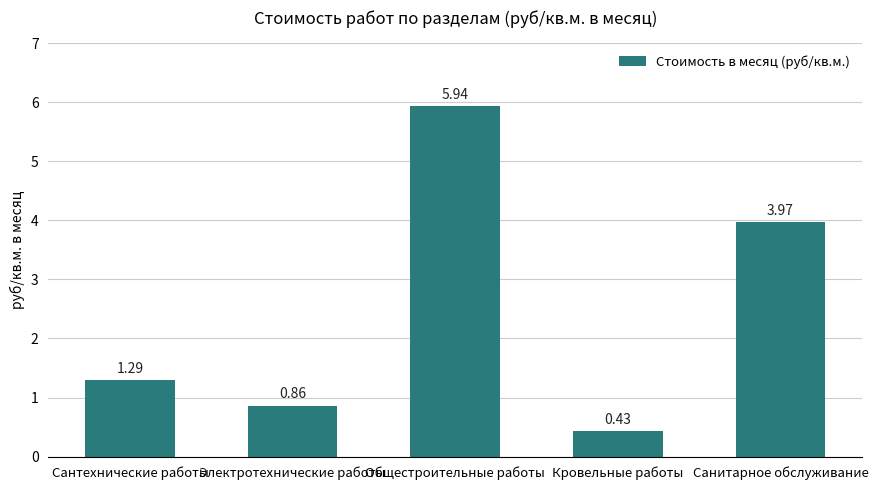

What position from the left is Кровельные работы?

4